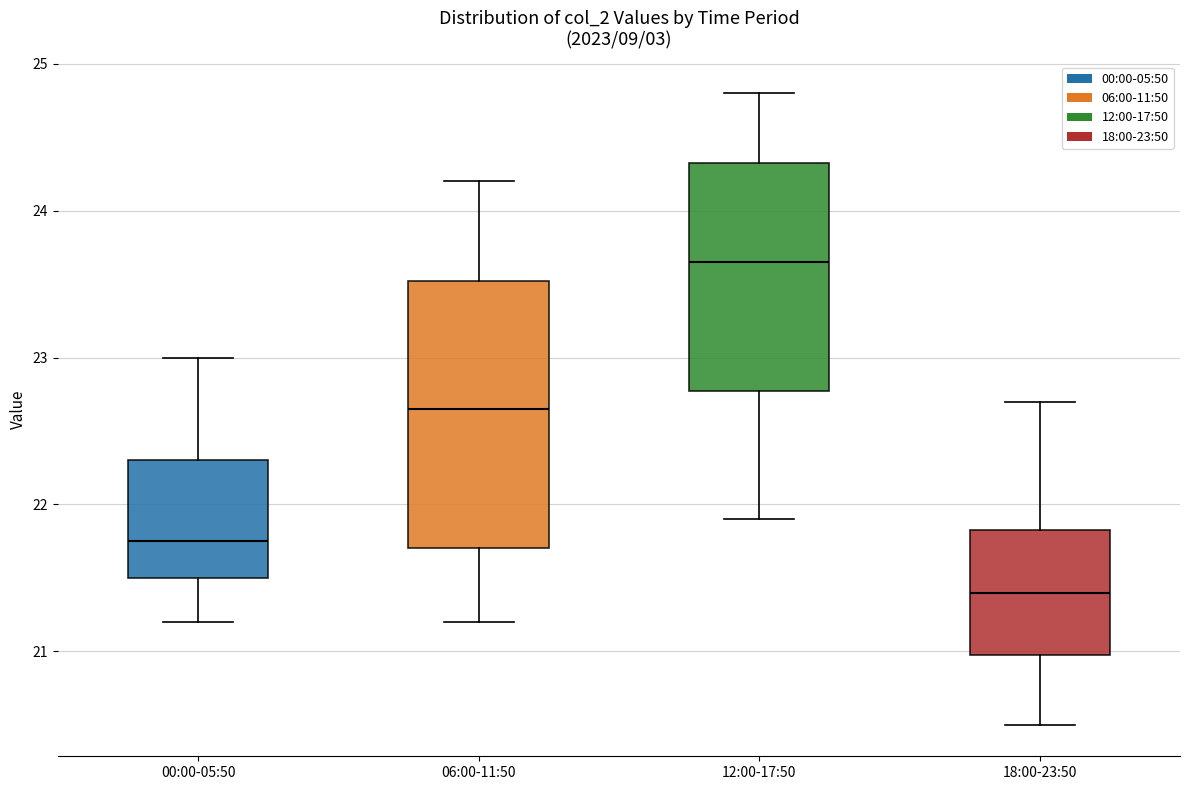

Reading left to right, read every box against the y-axis: the position of its median line, the range the box covers, and the ends of its whiskers. The values are not printed on the chart, so give them approximately, as read against the axis.

00:00-05:50: median 21.8, box 21.5 to 22.3, whiskers 21.2 to 23.0
06:00-11:50: median 22.7, box 21.7 to 23.5, whiskers 21.2 to 24.2
12:00-17:50: median 23.7, box 22.8 to 24.3, whiskers 21.9 to 24.8
18:00-23:50: median 21.4, box 21.0 to 21.8, whiskers 20.5 to 22.7